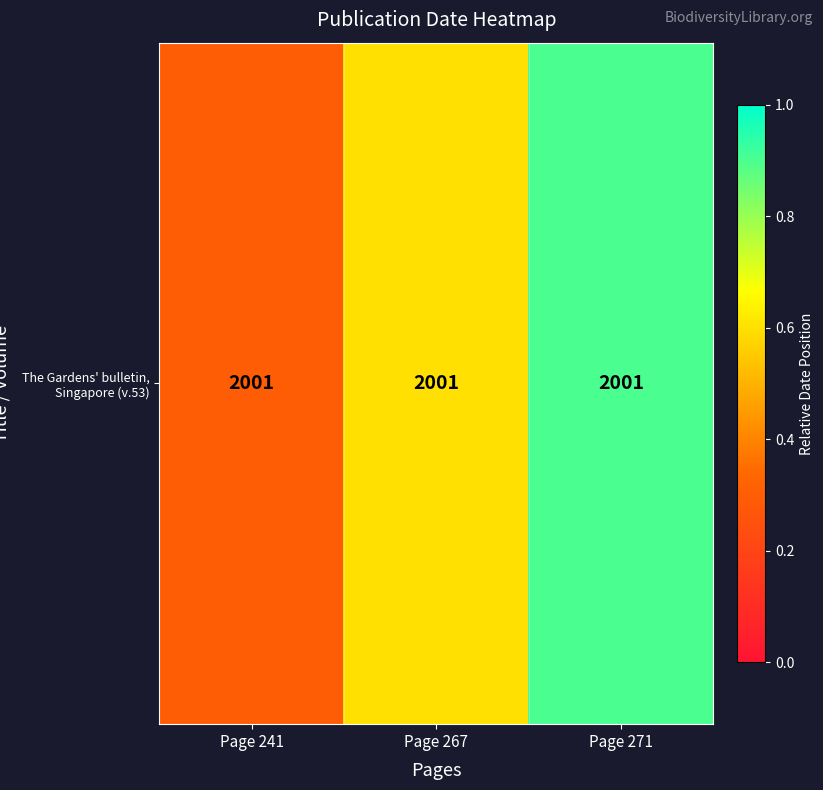

What is the change in value from Page 267 to Page 271?

+0.3